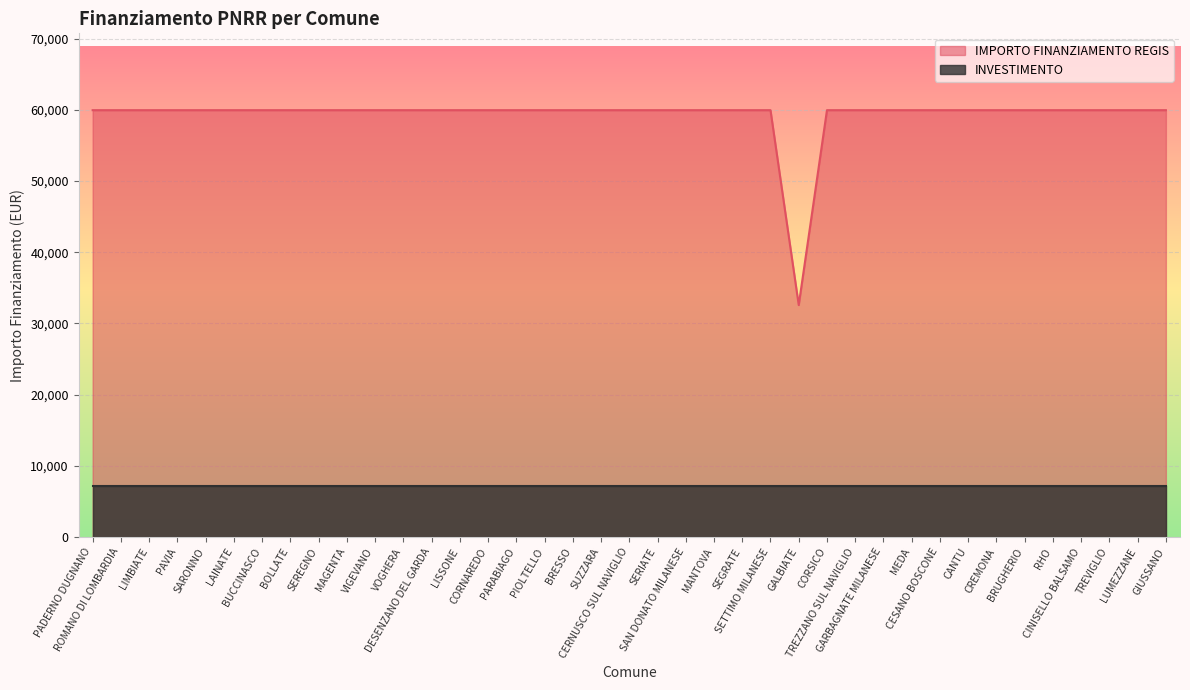

What is the minimum value shown in the chart?

7195.9